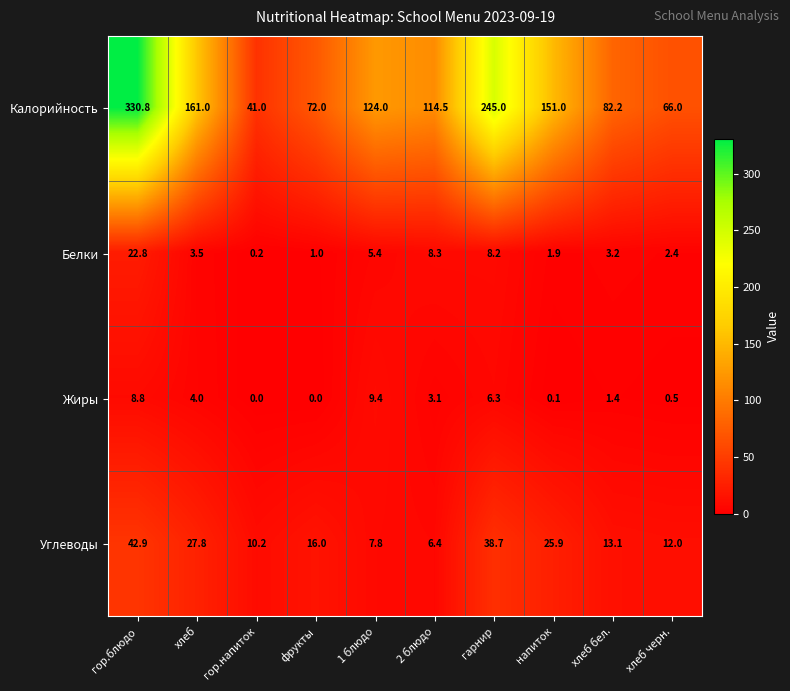

Where is Белки nearest to the value 11?

2 блюдо